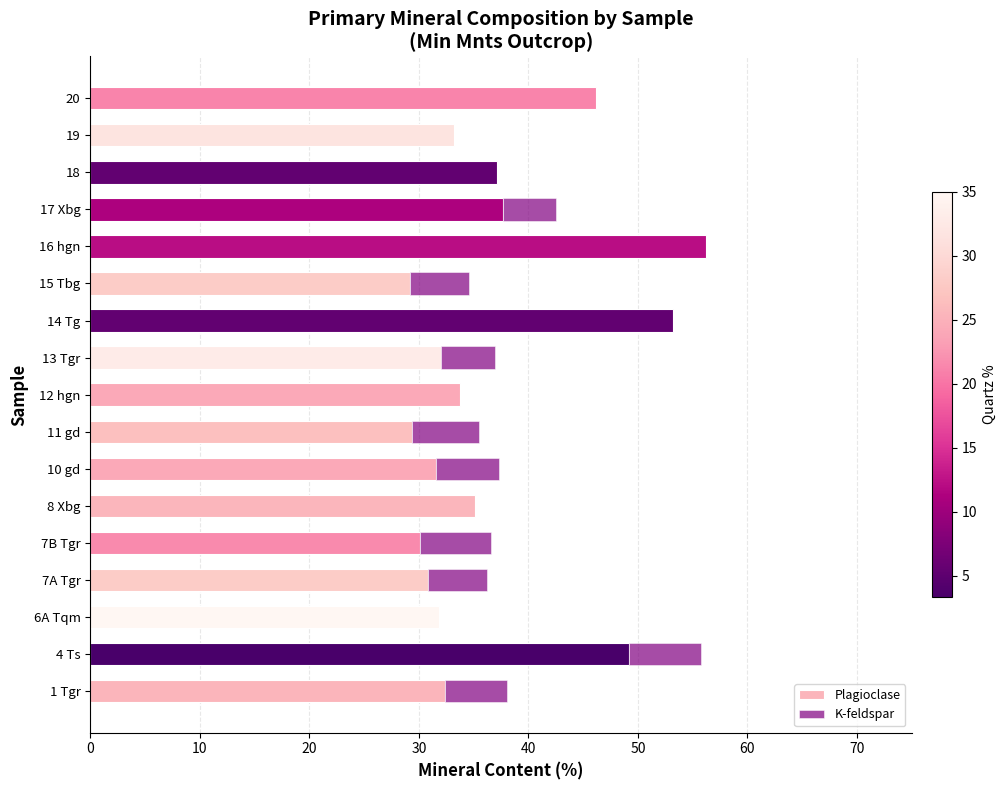

Reading left to right, transcribe all the data shown in this chart.

32.4	49.2	31.8	30.8	30.1	35.1	31.6	29.4	33.8	32.0	53.2	29.2	56.2	37.7	37.1	33.2	46.2